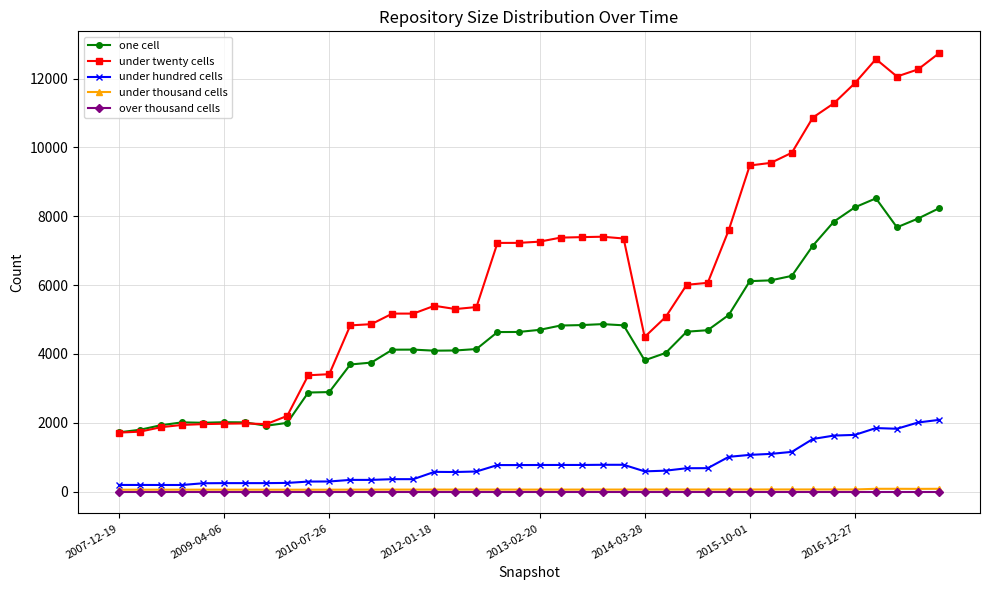

Which series has the largest total across all categories?

under twenty cells